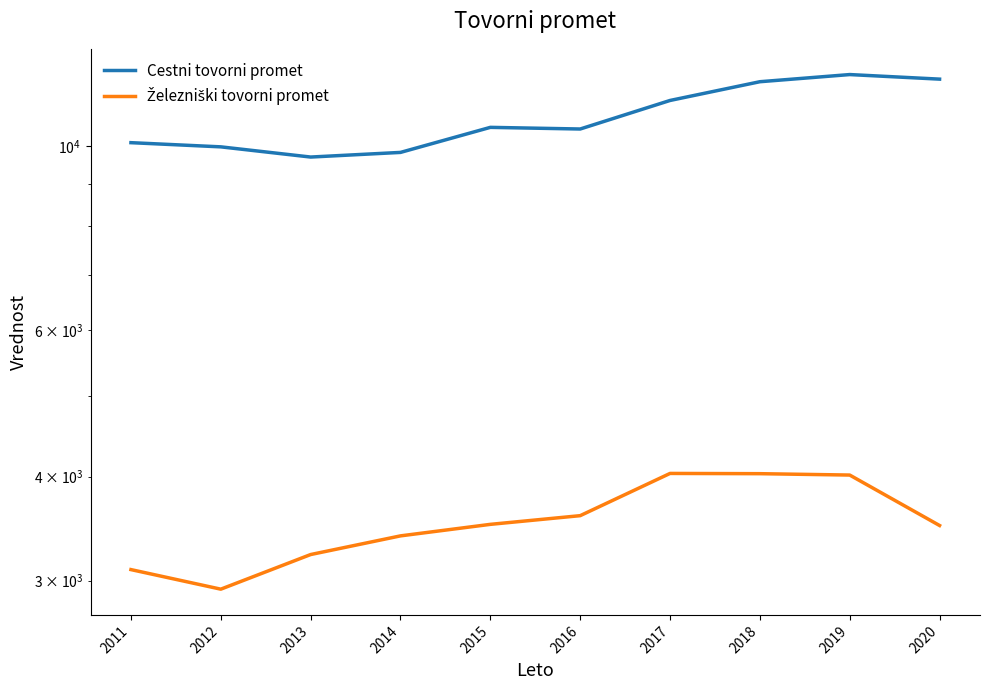

What is the minimum value shown in the chart?

2929.0